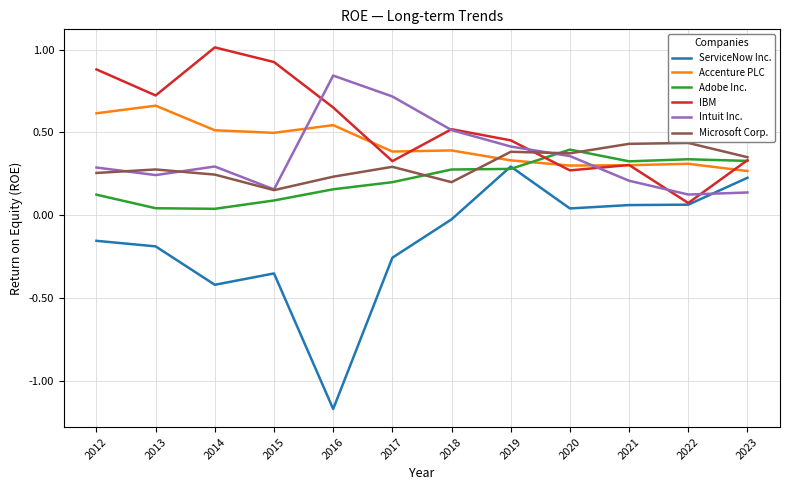

At which label does Adobe Inc. reach its peak?

2020